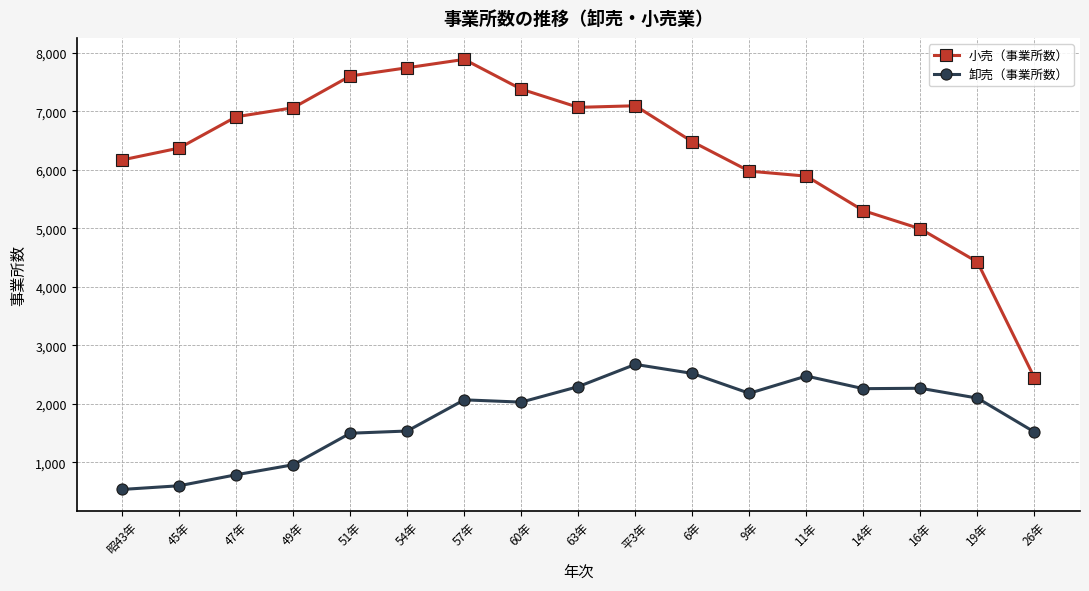

What is the minimum value shown in the chart?

534